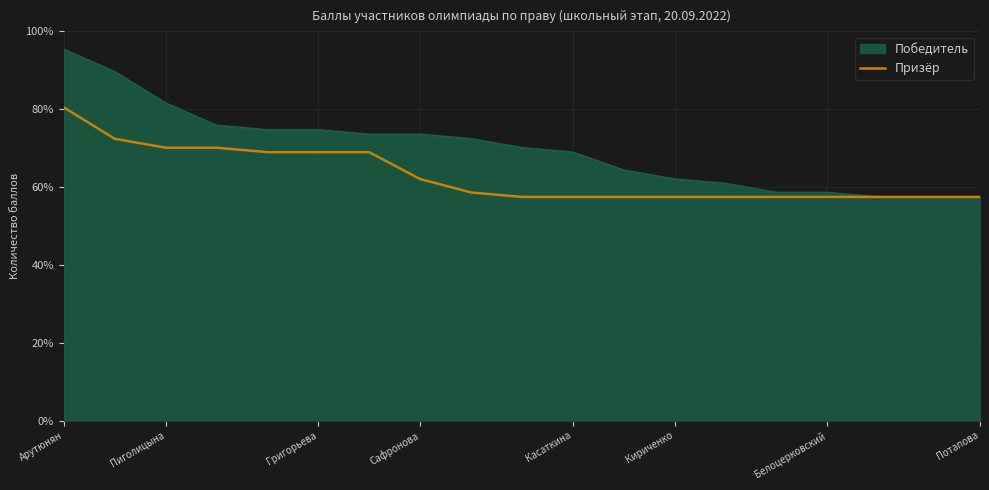

The Победитель series shows 74.7 at Григорьева. True or false?

True